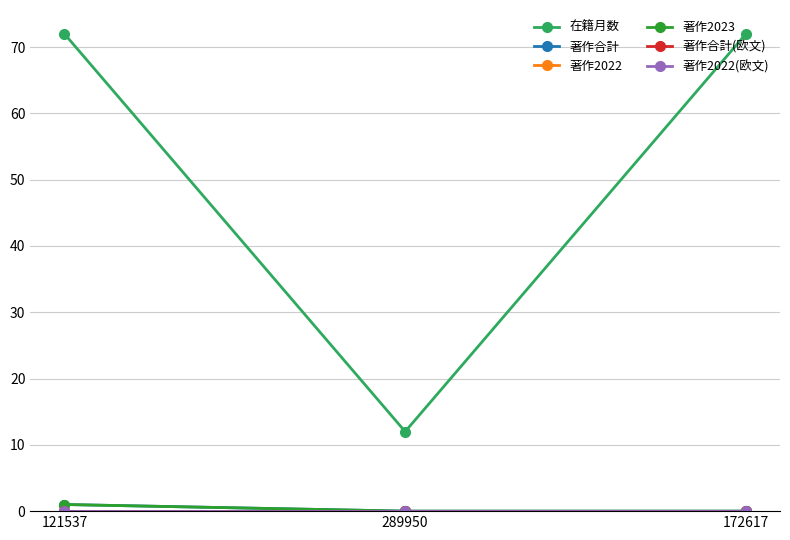

Is this an area chart (filled region under the line)?

No